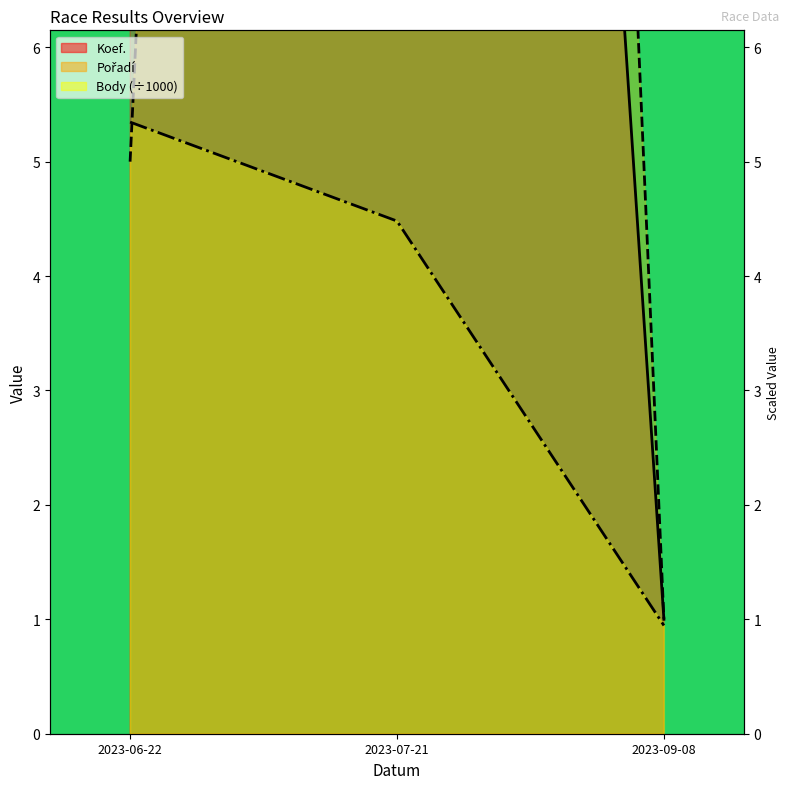

True or false: Body (÷1000) has a value of 1.2 at 2023-07-21.

False